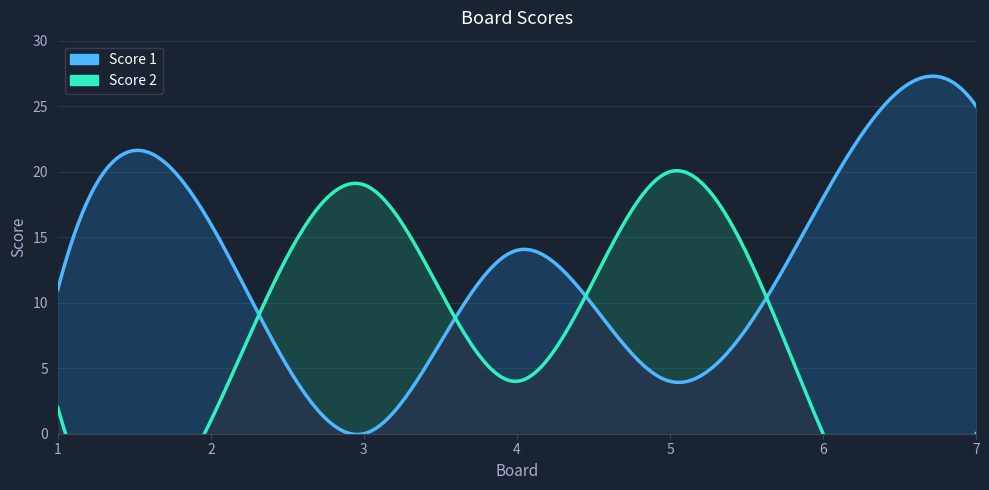

At which label is Score 1 closest to 12?

1